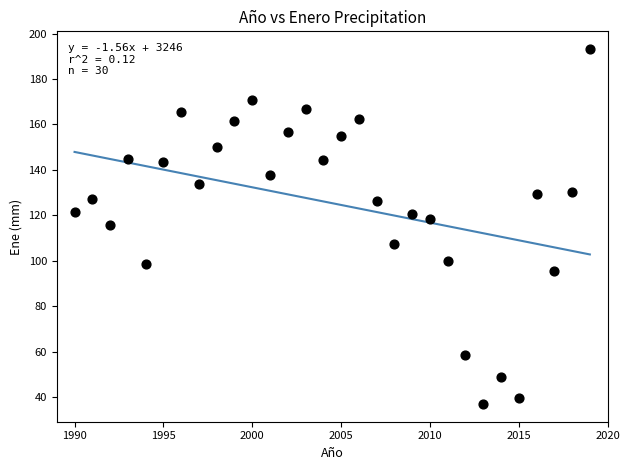

What is the range of X values (max minus min)?

29.0